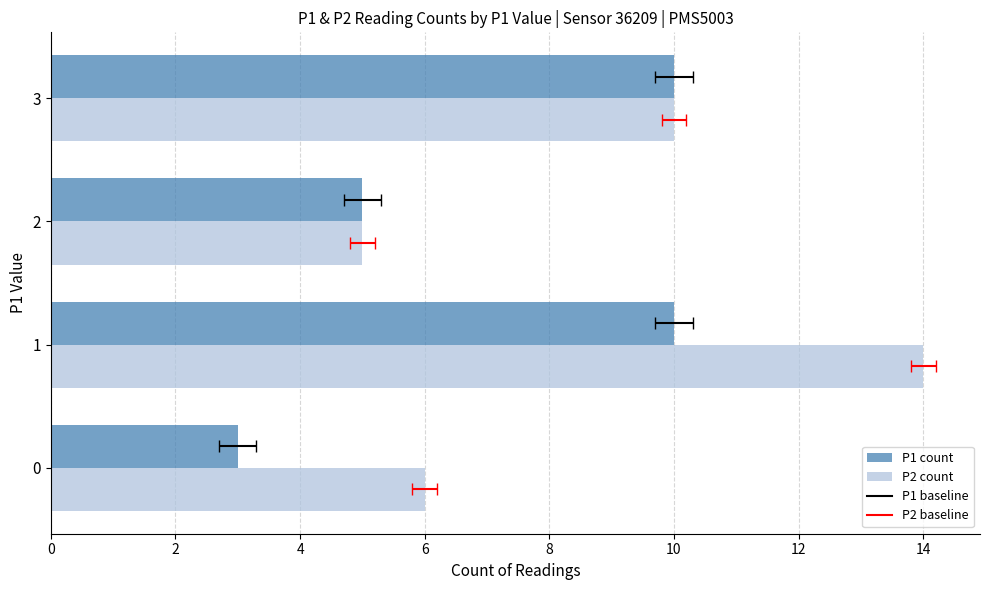

What is the value of the P2 bar at the 1st from the left?

6